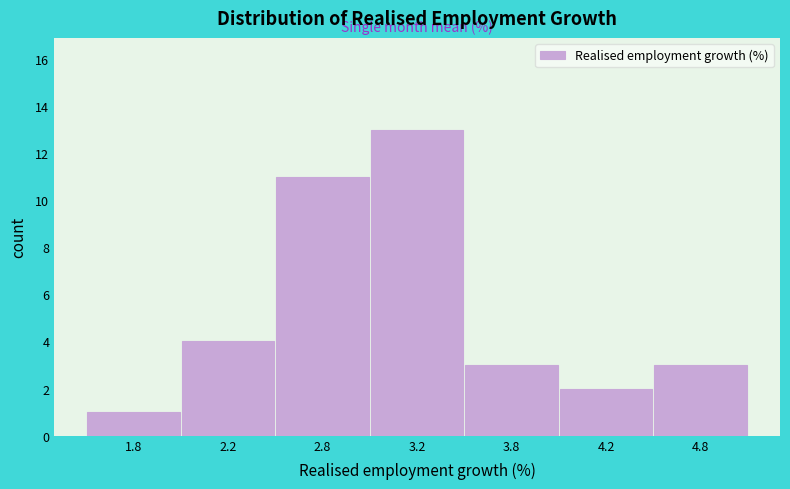

Reading right to left, what are all the values shown in this chart?

3	2	3	13	11	4	1